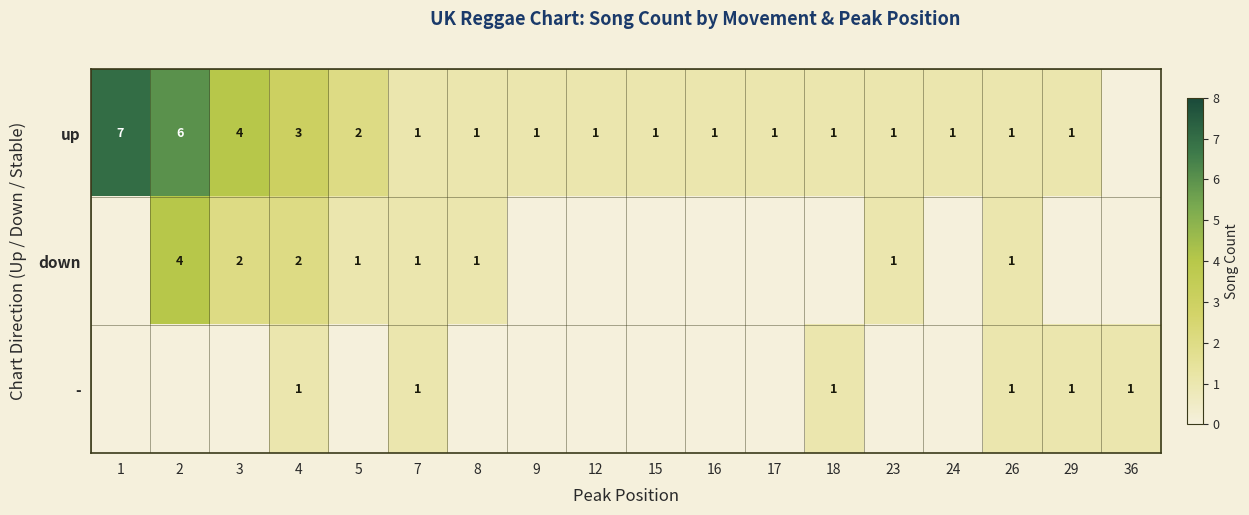

Is it true that up equals 9 at 1?

False